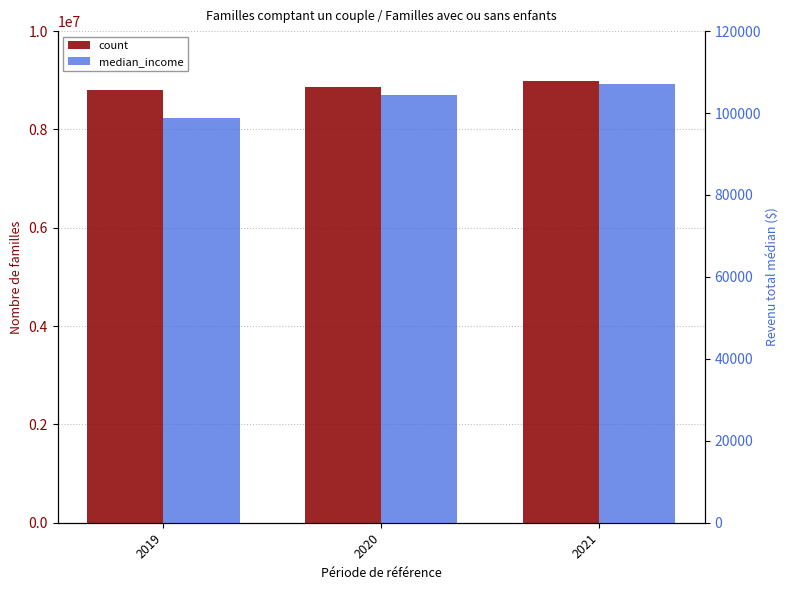

Rank the series by their average value, from highest to lowest.

count, median_income